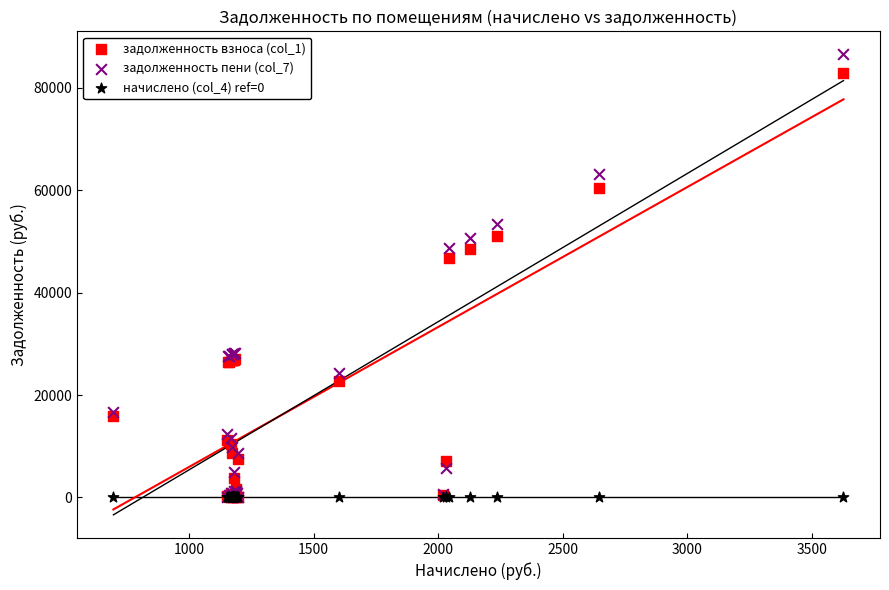

Which series contains the highest Y value?

задолженность пени (col_7)